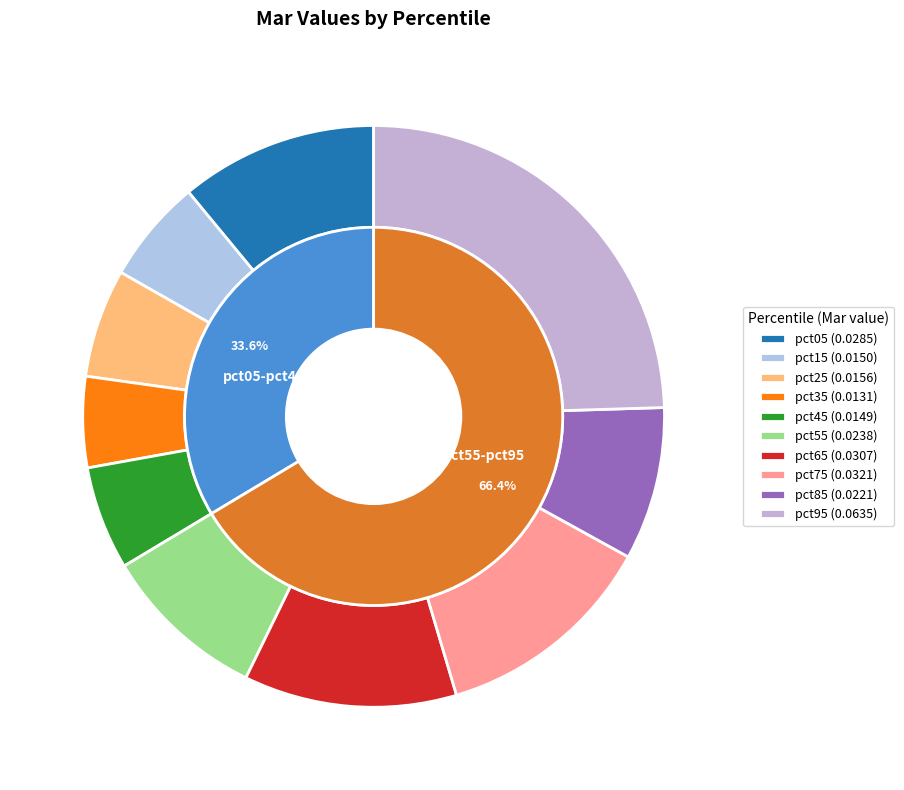

True or false: pct35 accounts for 1% of the total.

False